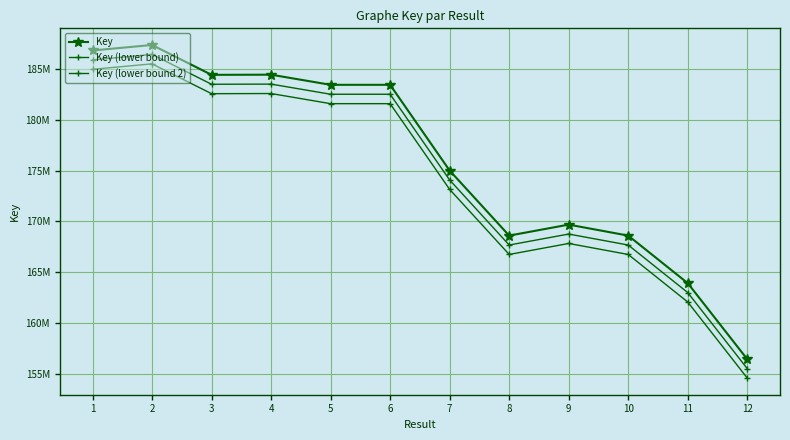

True or false: Key (lower bound) and Key (lower bound 2) cross at least once.

False